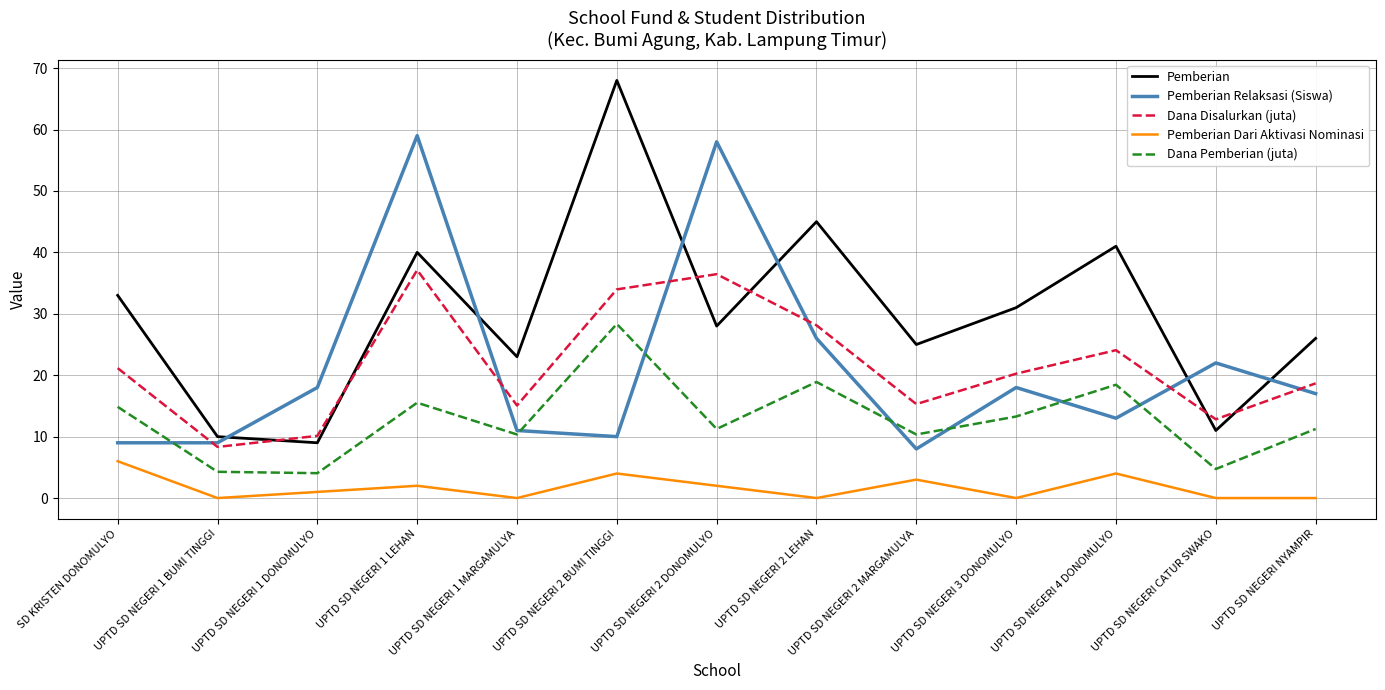

Which series has the widest spread of values?

Pemberian